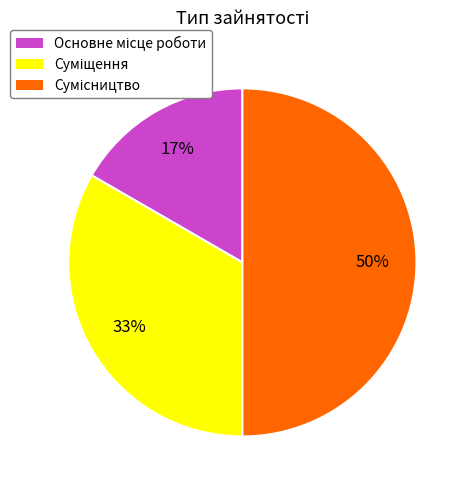

To the nearest percent, what is the difference between the largest and smallest slice percentages?

33%